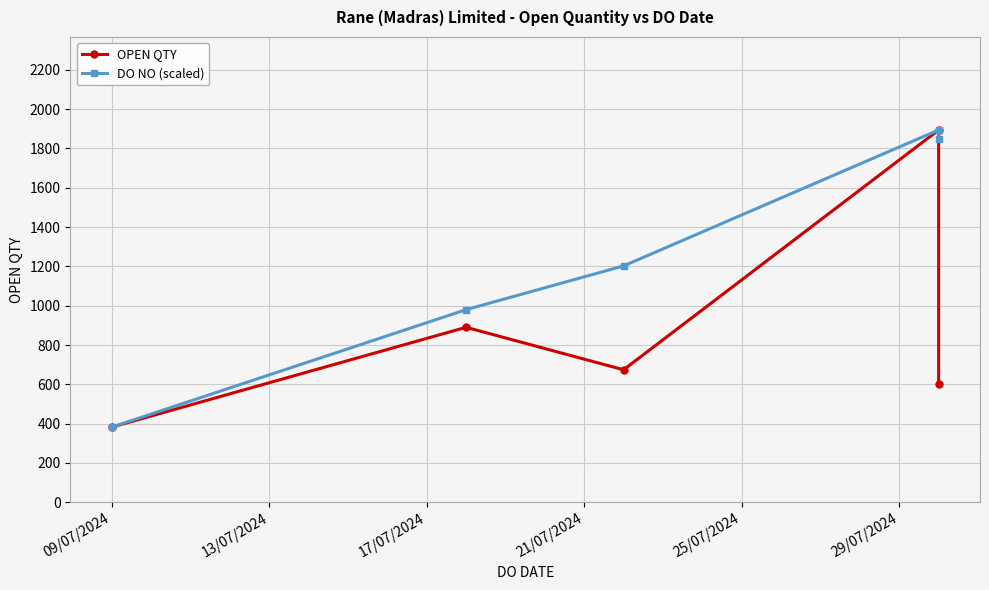

Rank the series at 13/07/2024 from highest to lowest value.

DO NO (scaled), OPEN QTY